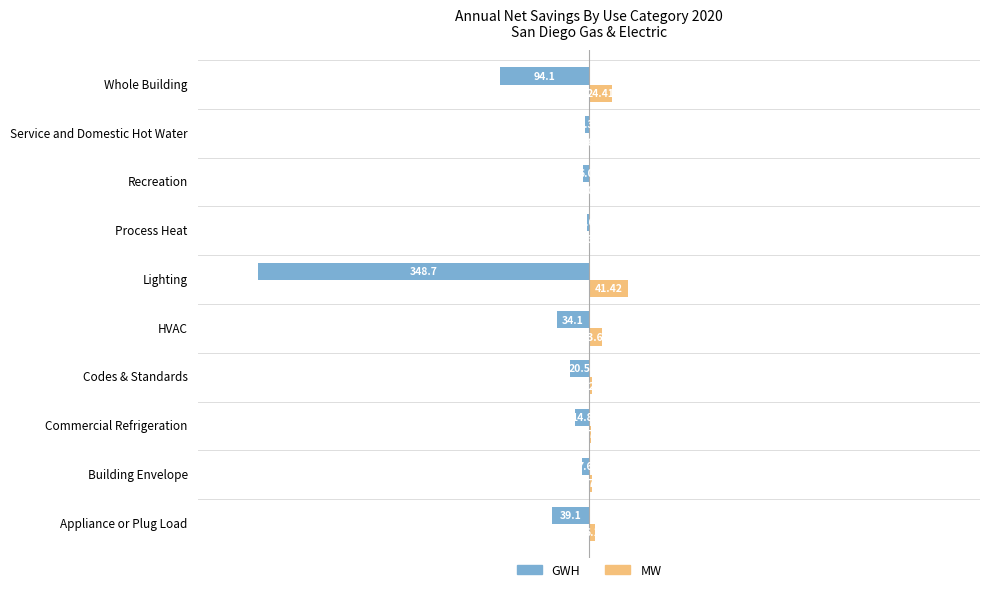

Which category has the highest value in the MW series?

Lighting